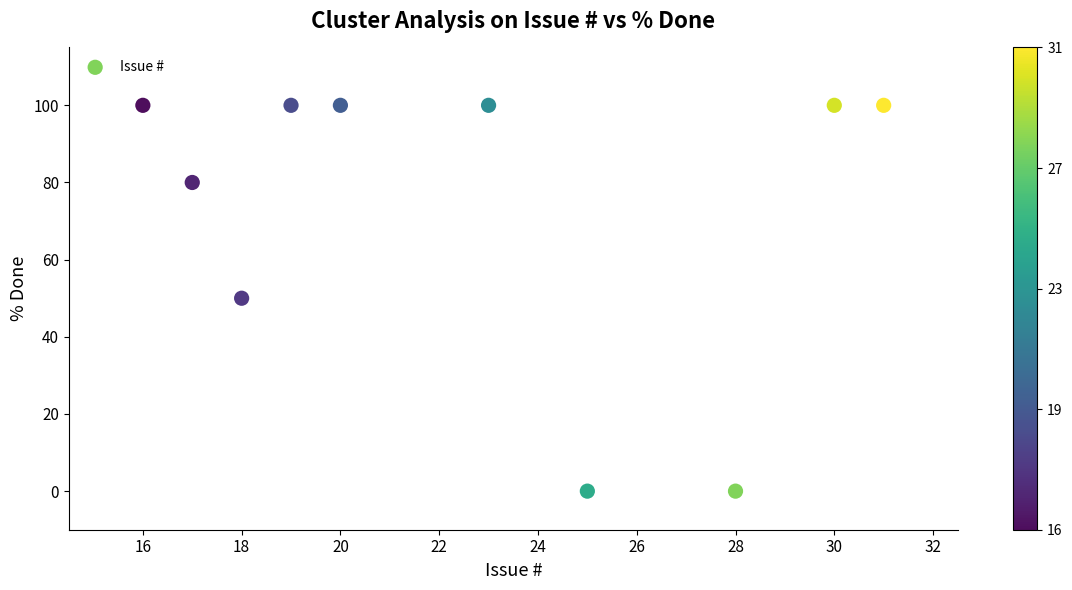

What is the average X value?

23